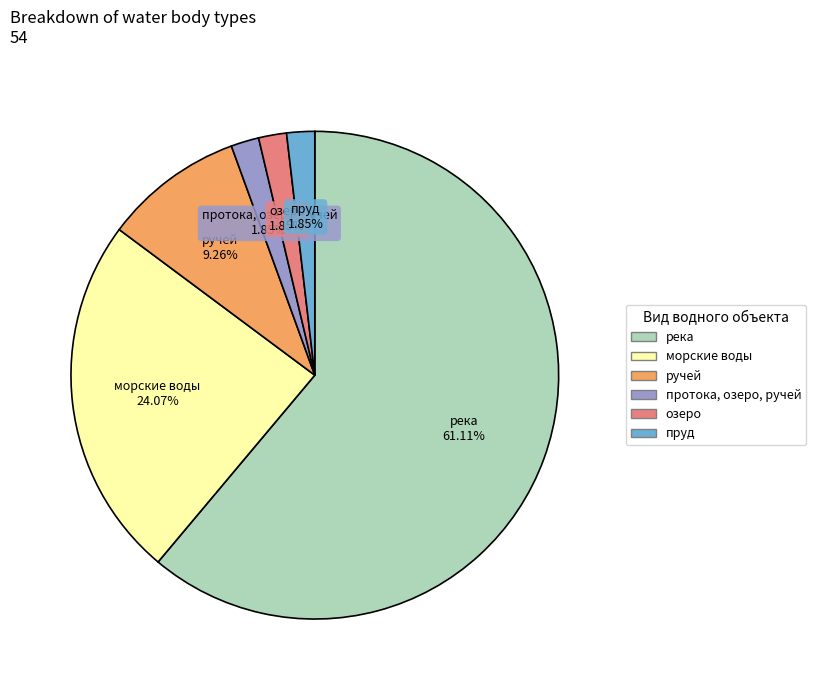

What is the largest slice in the pie chart?

река